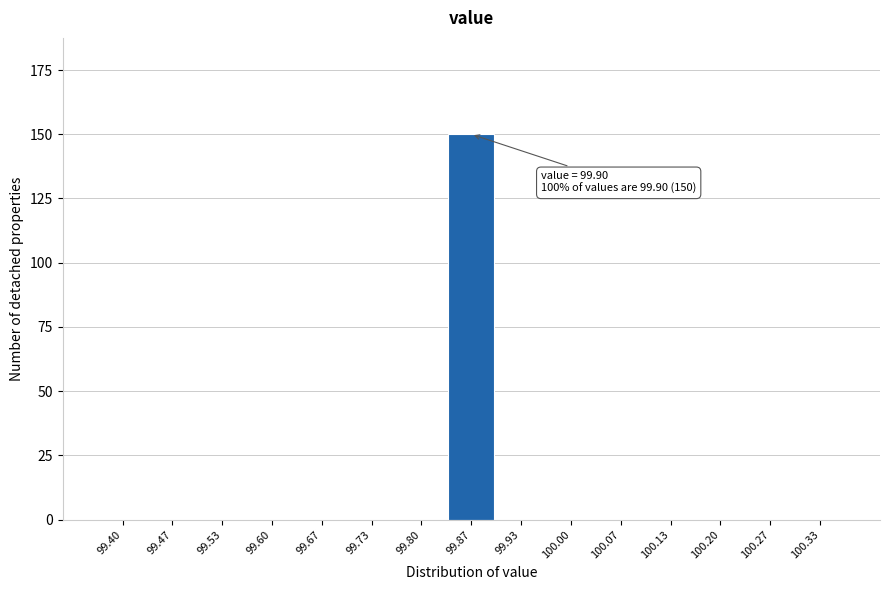

Reading right to left, what are all the values shown in this chart?

100.33=0	100.27=0	100.20=0	100.13=0	100.07=0	100.00=0	99.93=0	99.87=150	99.80=0	99.73=0	99.67=0	99.60=0	99.53=0	99.47=0	99.40=0